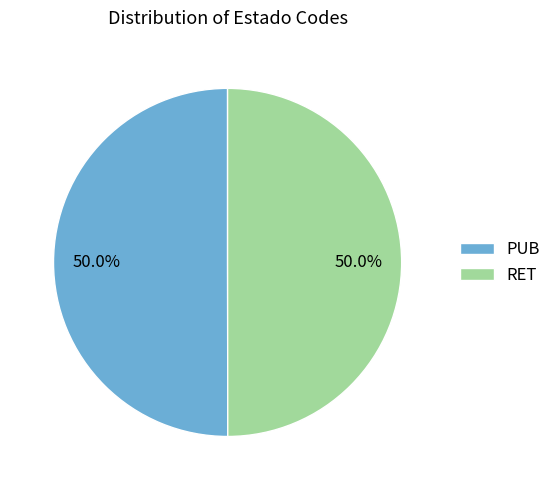

What portion of the pie excludes RET?

50.0%